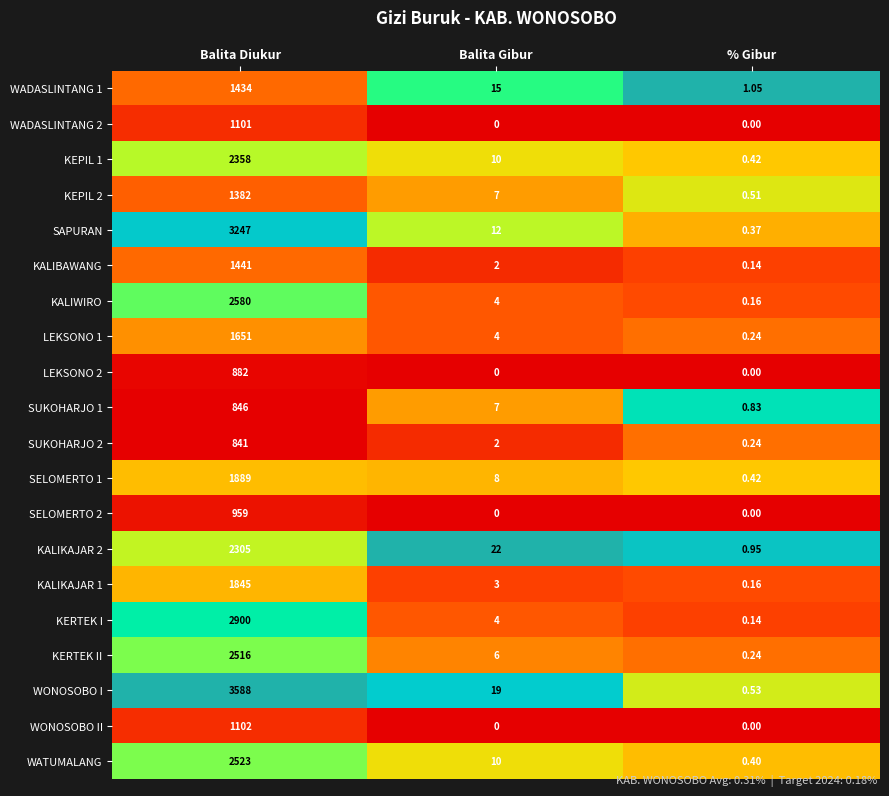

Where is KALIKAJAR 1 nearest to the value 922?

Balita Gibur